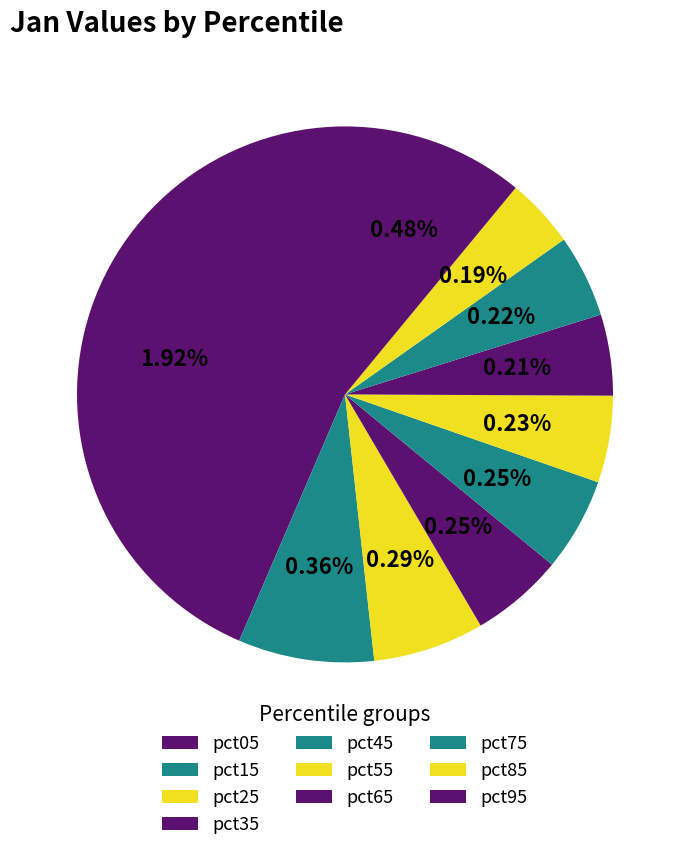

True or false: pct05 accounts for 44% of the total.

True